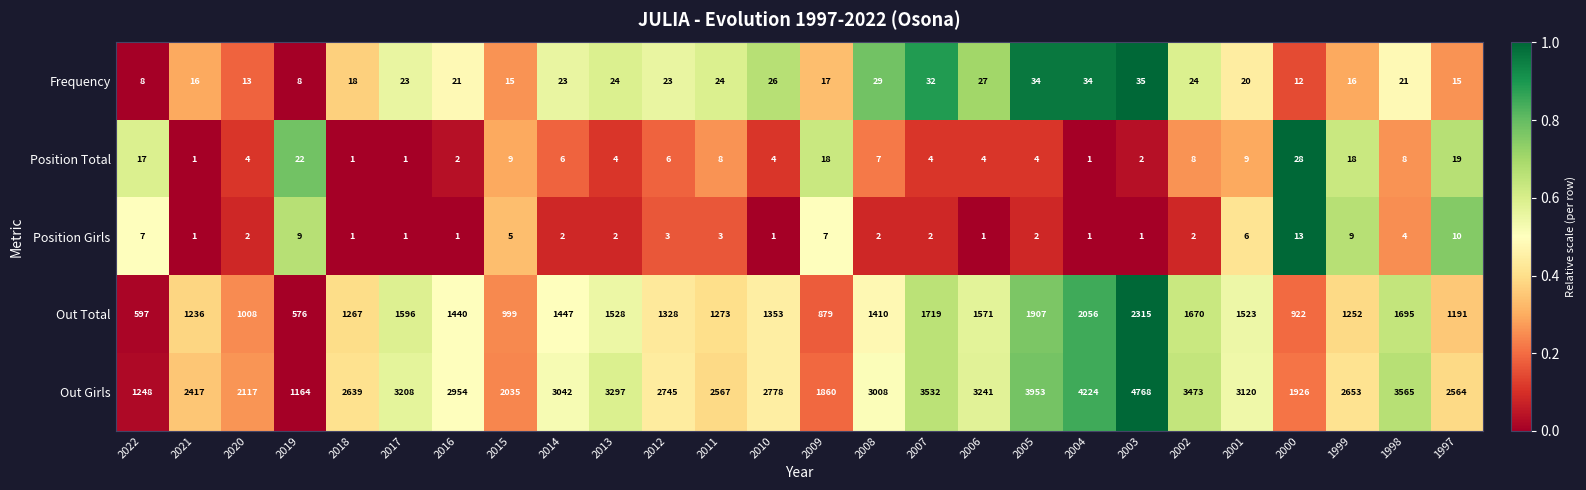

What is the sum of all Frequency values?

558